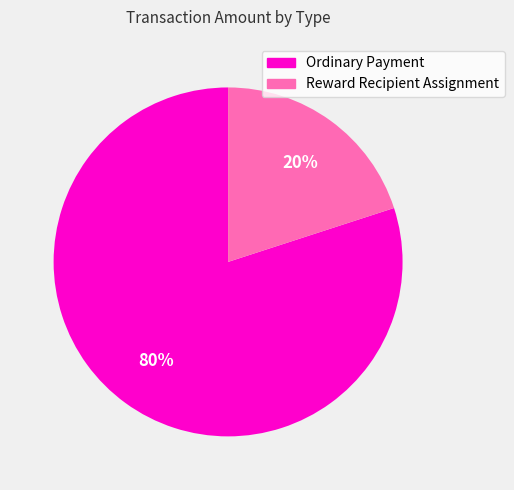

To the nearest percent, what is the difference between the Reward Recipient Assignment and Ordinary Payment slice percentages?

60%